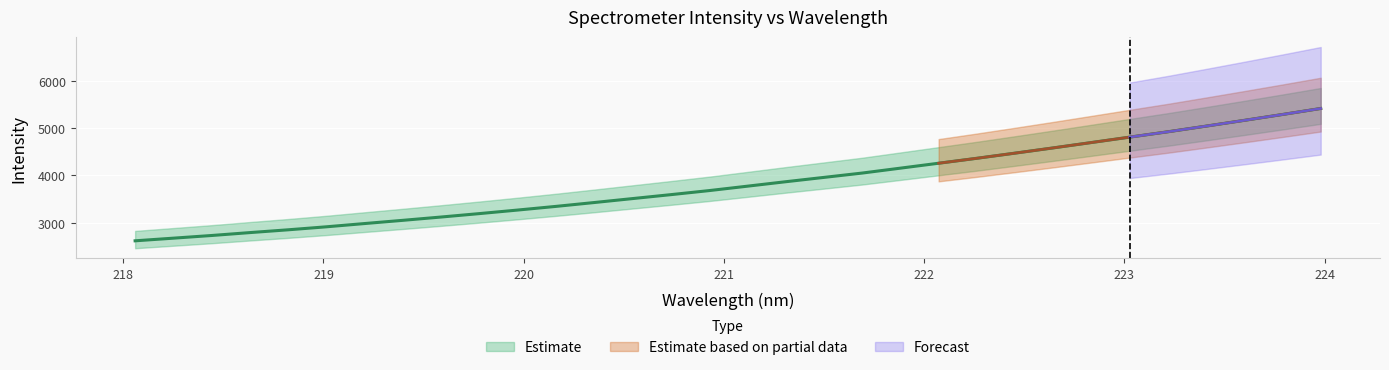

True or false: the data shows 3957.4 at 221.4993.

True